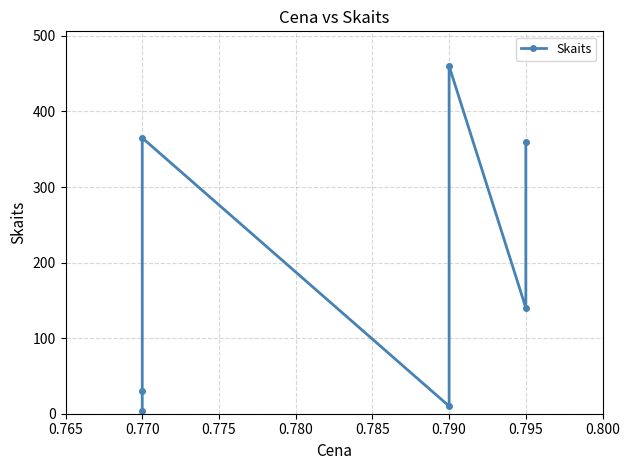

What is the average value?

196